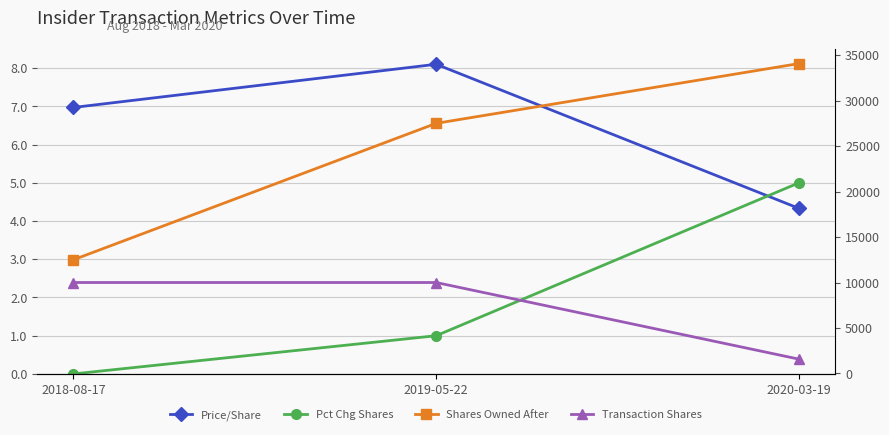

What is the difference between the maximum and minimum values in the shares Shares Owned series?

21573.0